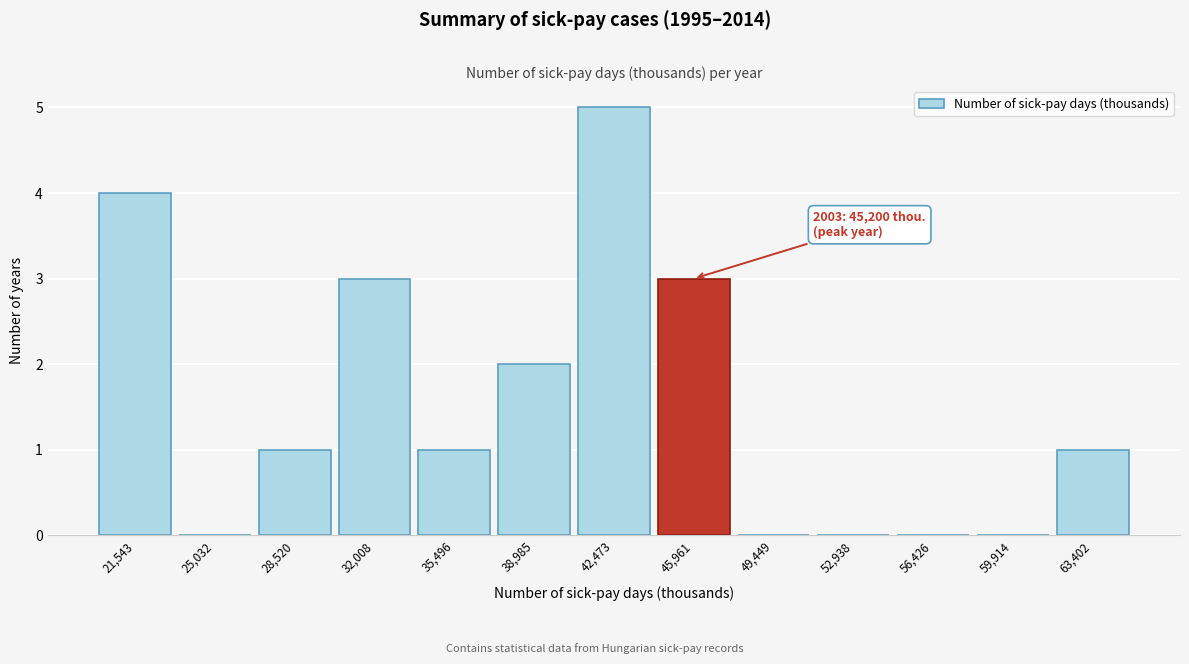

Which range on the x-axis has the tallest bar?

40500 to 44000